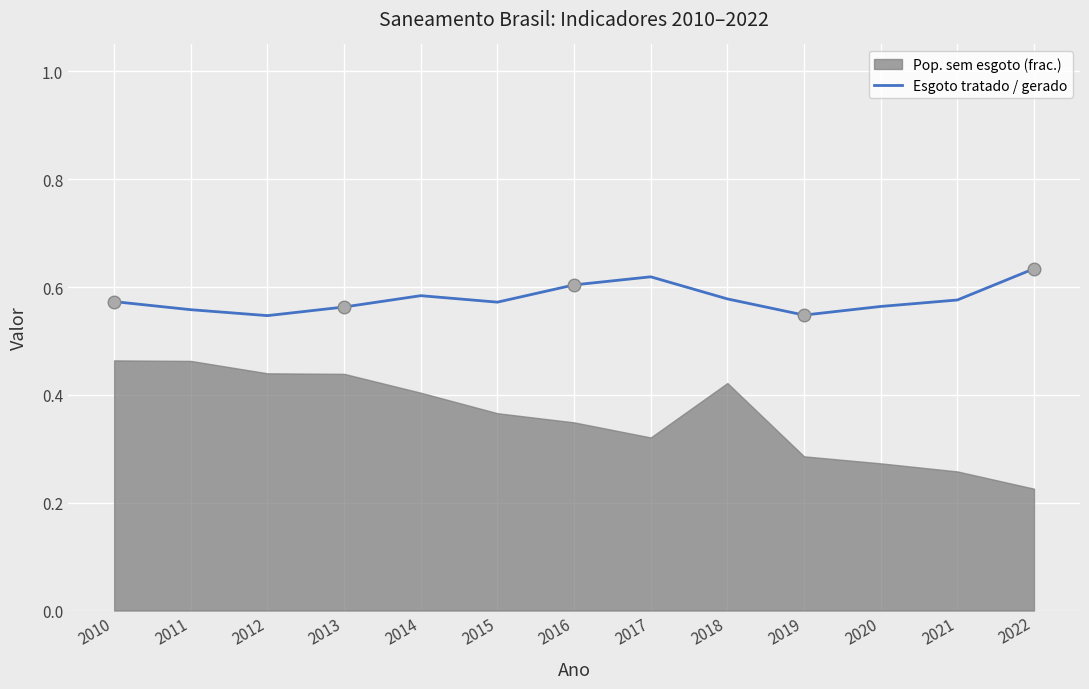

The Esgoto tratado / gerado series shows 0.3 at 2012. True or false?

False